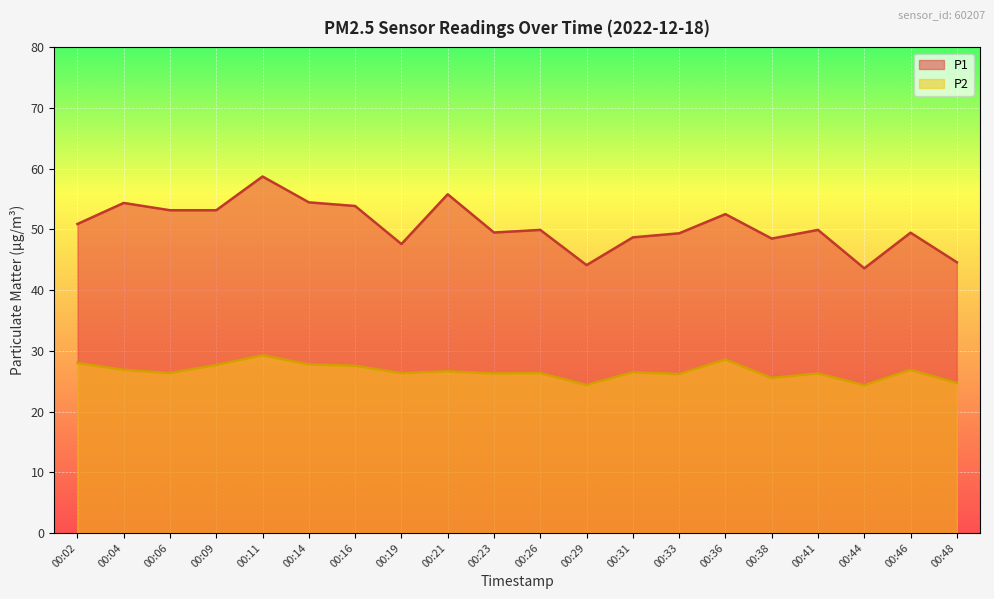

At which label does P2 reach its peak?

00:11